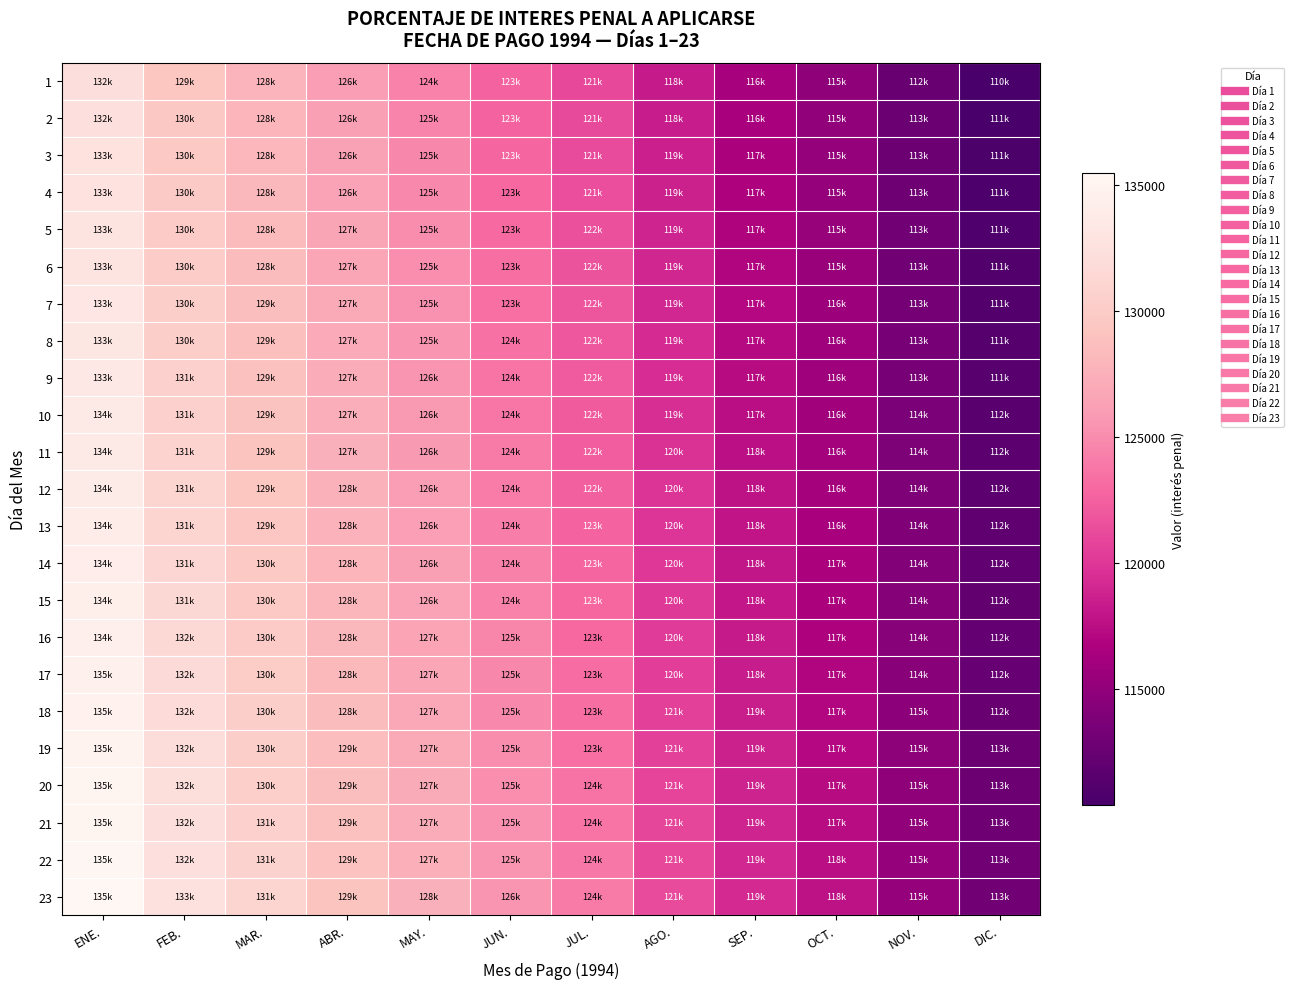

Which has a higher value, JUL. or DIC.?

JUL.